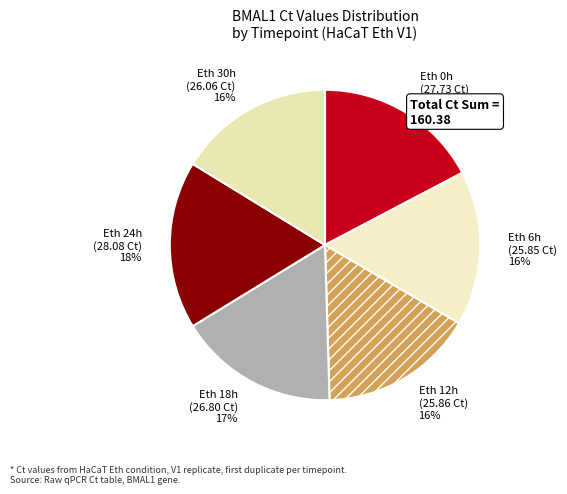

Does Eth 30h account for over 50% of the chart?

No